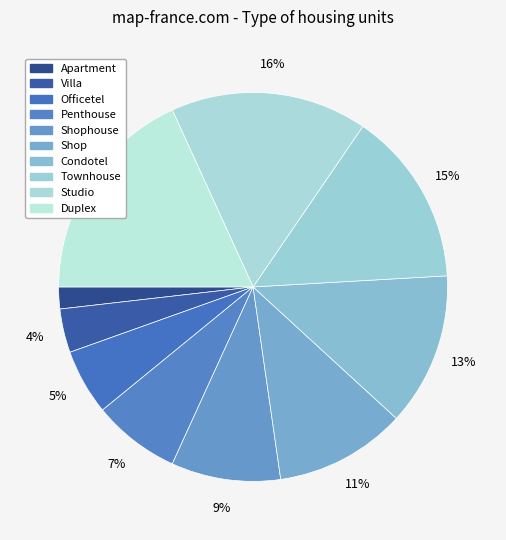

Which has a higher value, Townhouse or Penthouse?

Townhouse